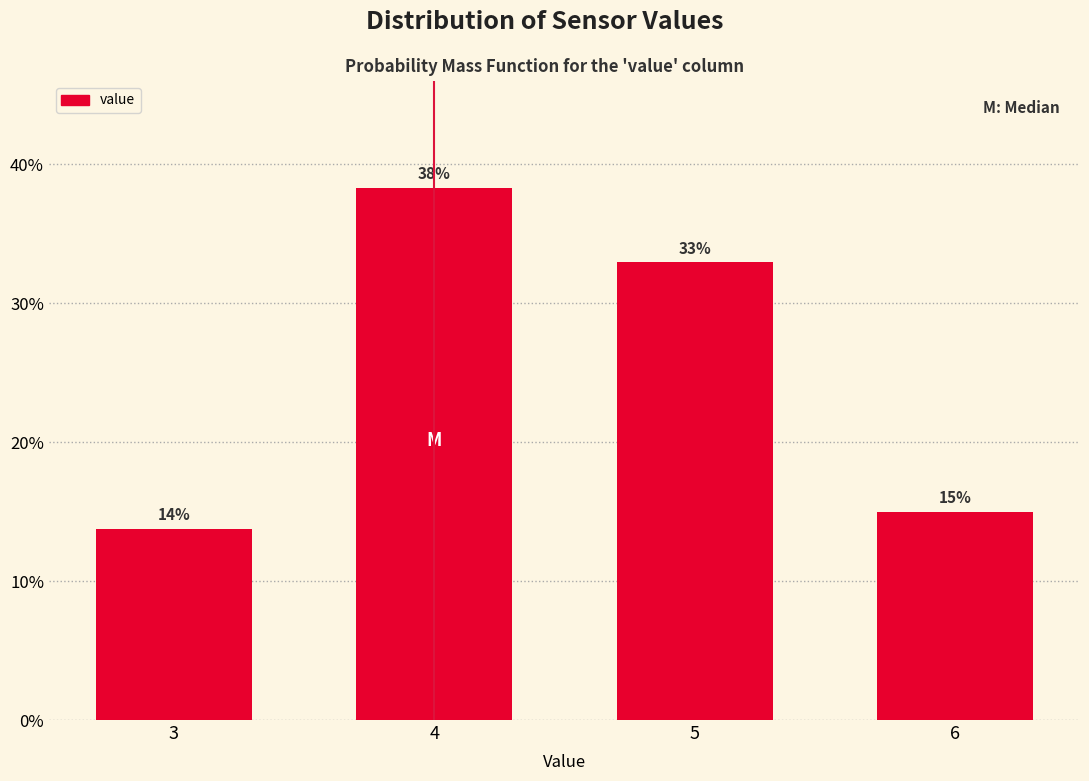

The value at 5 is 32.9. True or false?

True